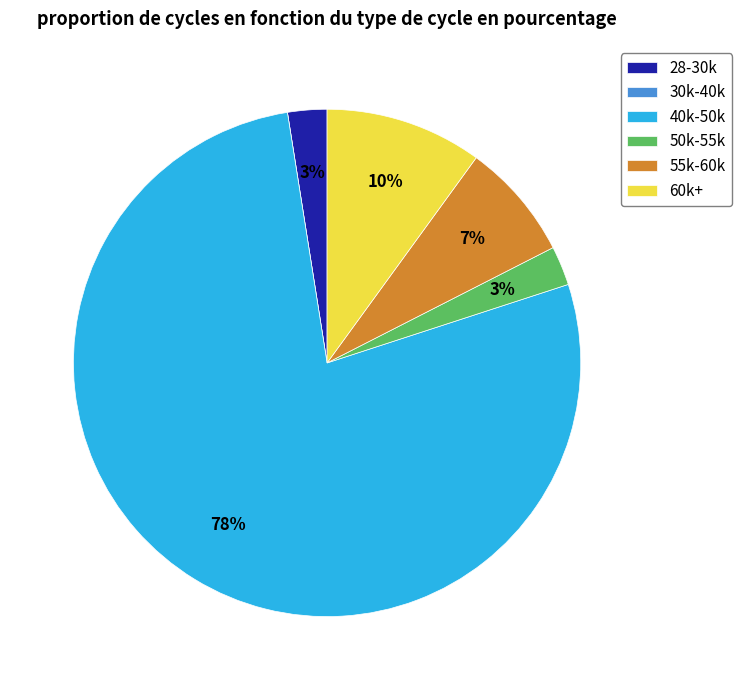

Which category has the biggest portion of the pie?

40k-50k